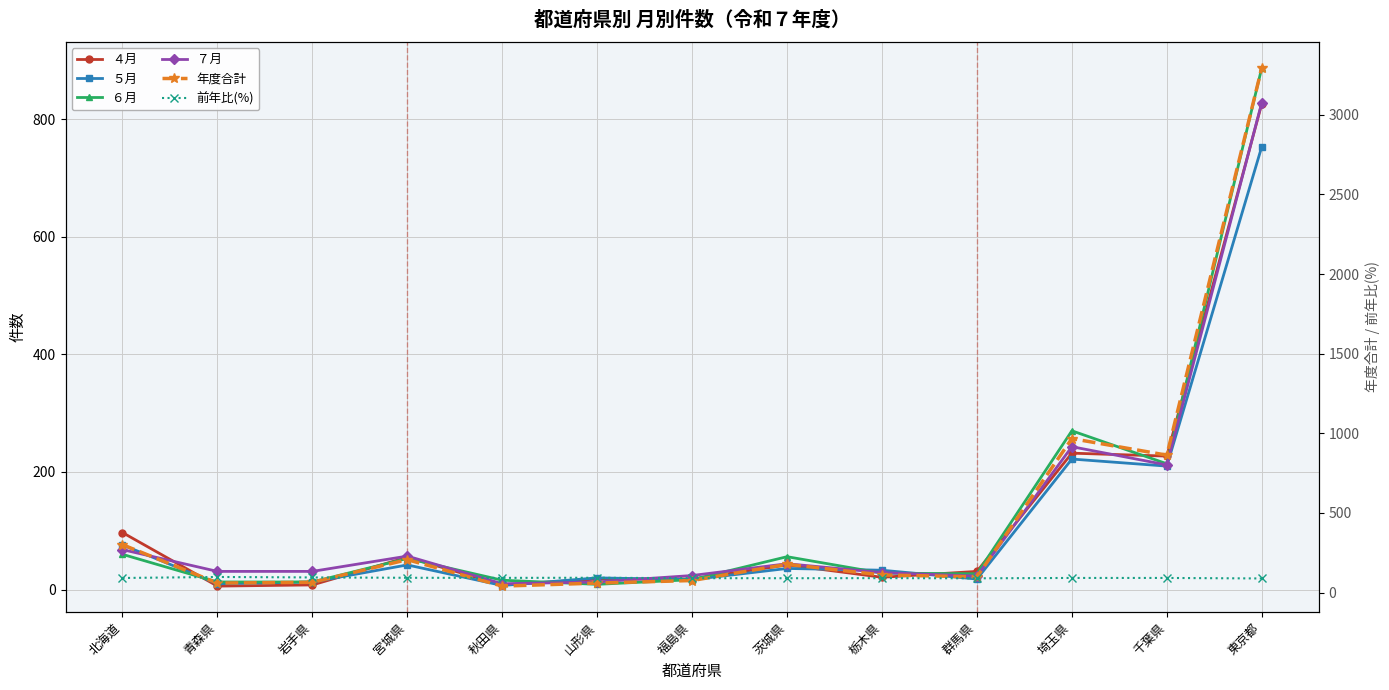

Which series has the widest spread of values?

年度合計